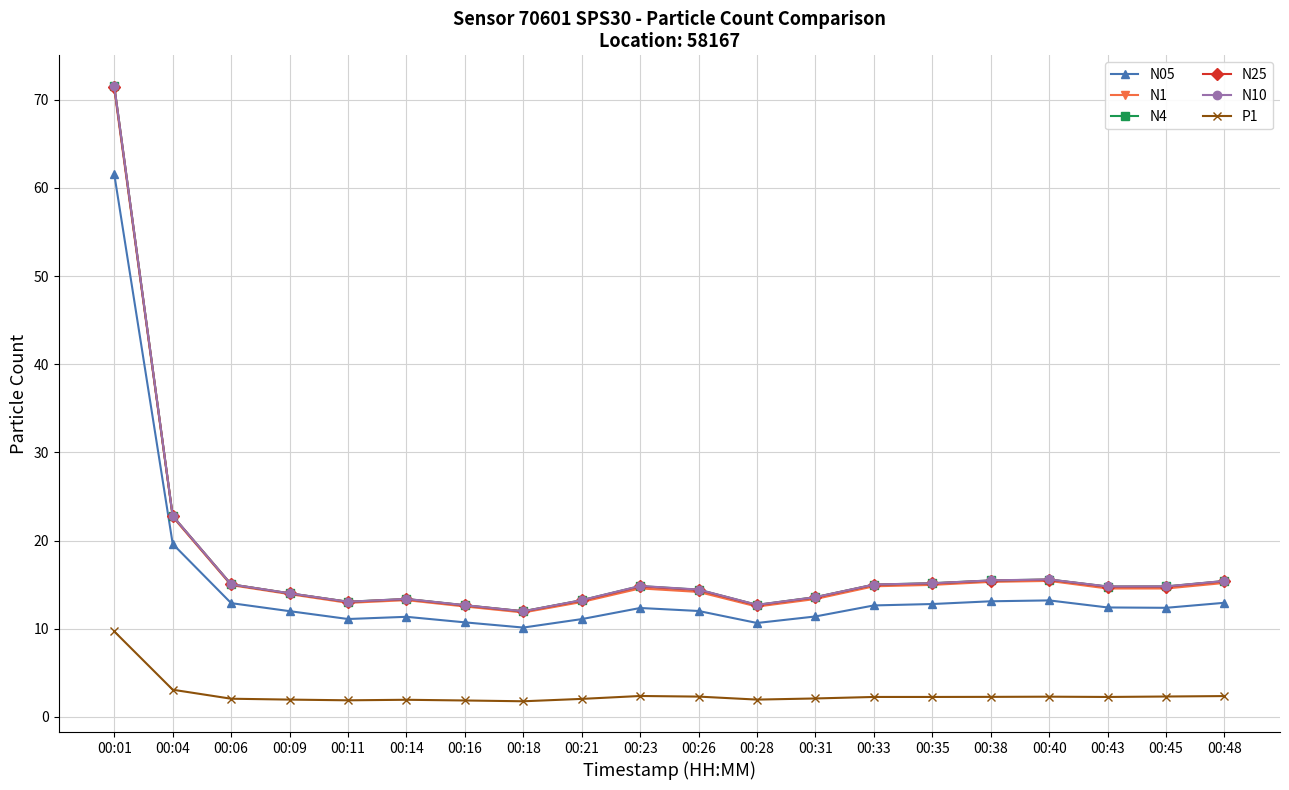

The value of N4 at 00:14 is 13.4. True or false?

True